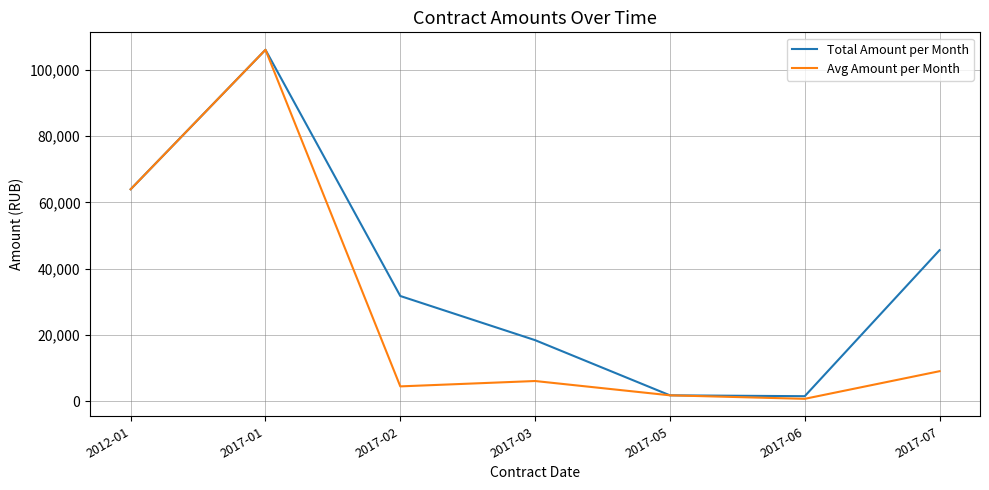

What is the approximate value of Total Amount per Month at 2017-02?

31768.8